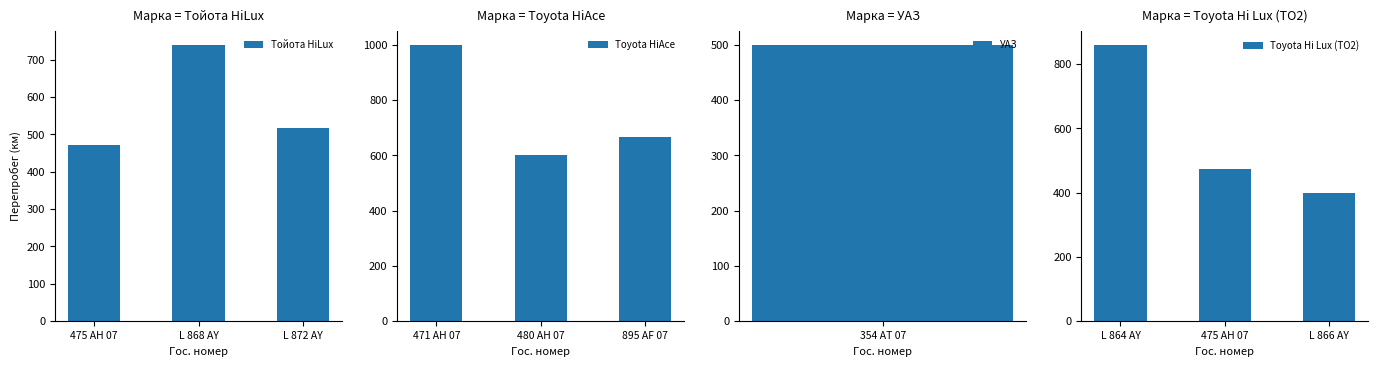

What is the maximum value for Тойота НiLux?

740